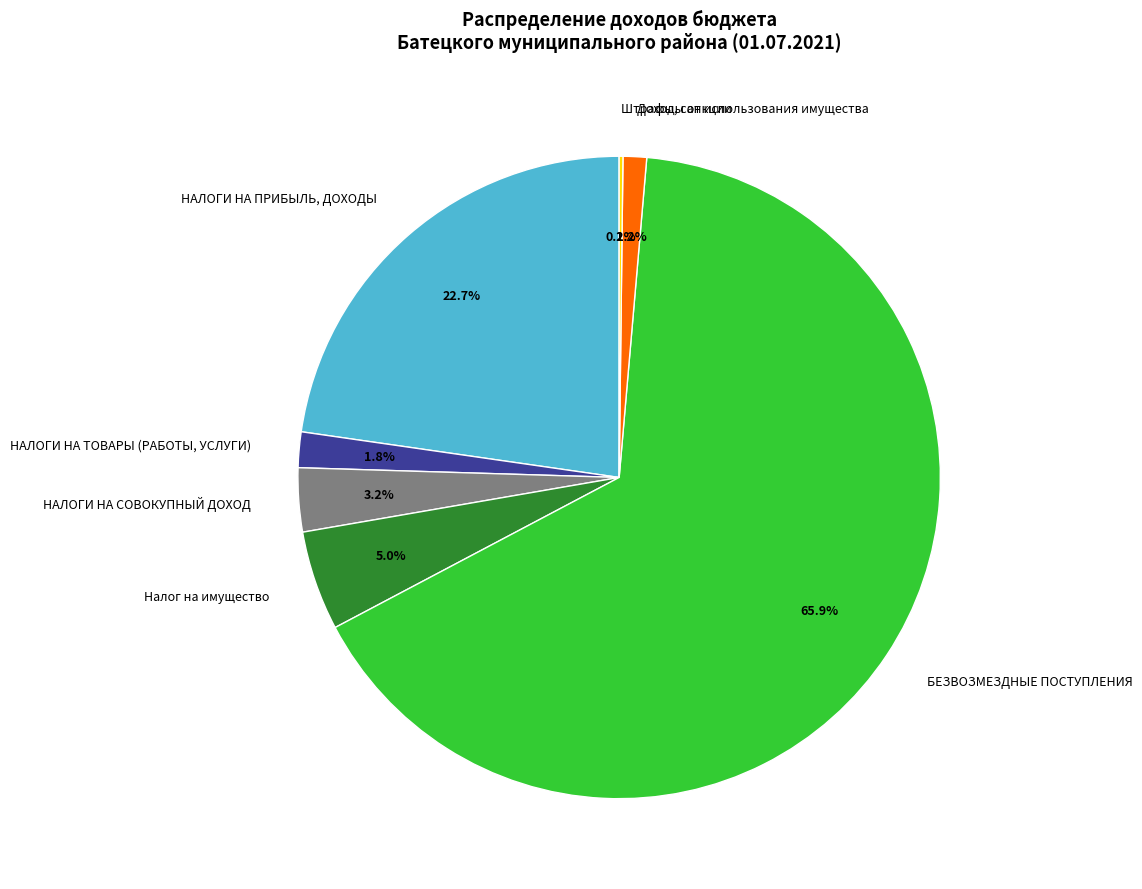

Which slice is the largest?

БЕЗВОЗМЕЗДНЫЕ ПОСТУПЛЕНИЯ